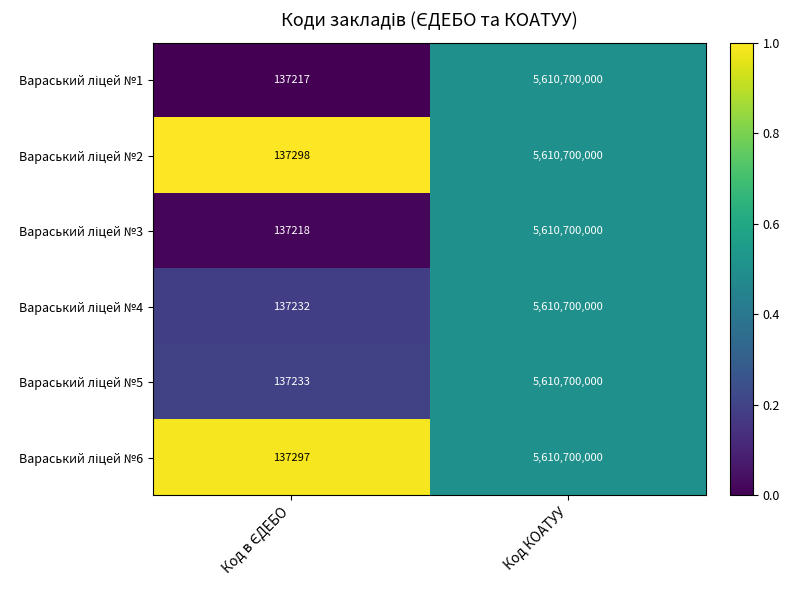

At which category is the sum across all series the highest?

Код КОАТУУ